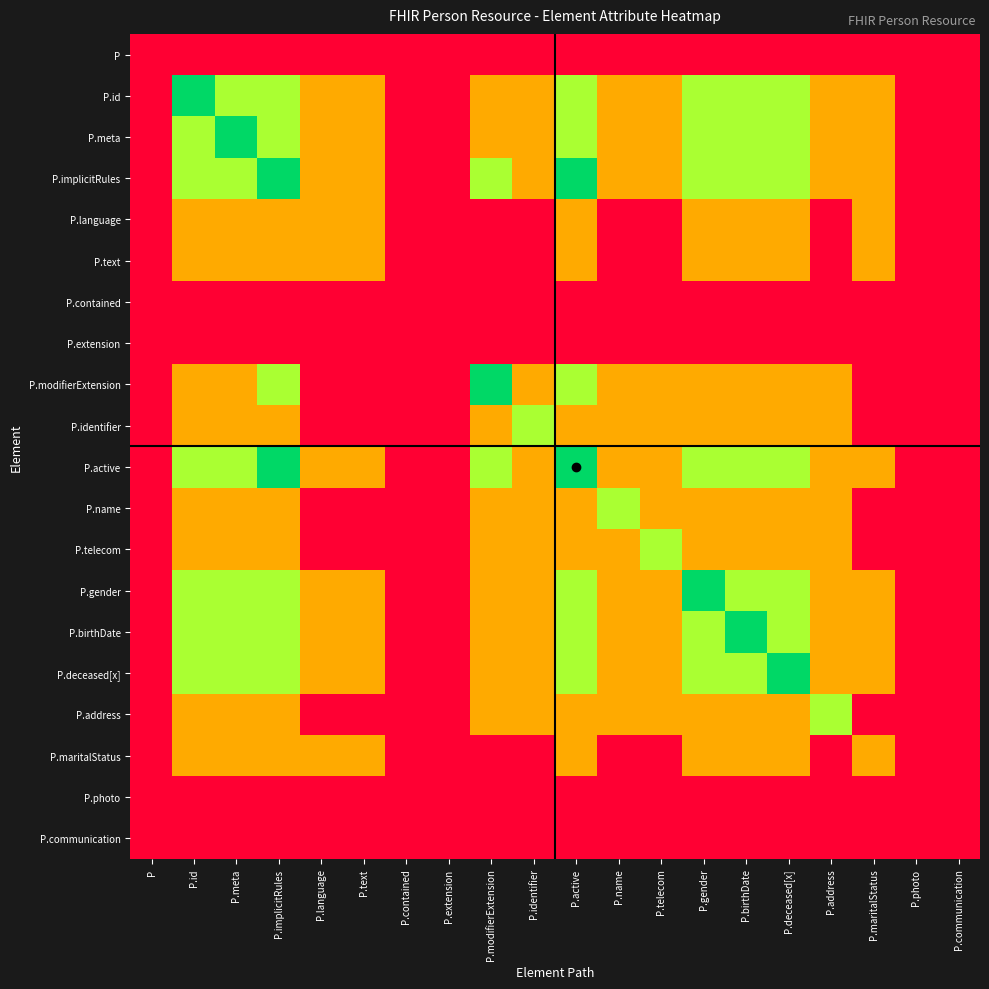

Reading left to right, list all the values displayed in this chart.

P: P=0	P.id=0	P.meta=0	P.implicitRules=0	P.language=0	P.text=0	P.contained=0	P.extension=0	P.modifierExtension=0	P.identifier=0	P.active=0	P.name=0	P.telecom=0	P.gender=0	P.birthDate=0	P.deceased[x]=0	P.address=0	P.maritalStatus=0	P.photo=0	P.communication=0
P.id: P=0	P.id=3	P.meta=2	P.implicitRules=2	P.language=1	P.text=1	P.contained=0	P.extension=0	P.modifierExtension=1	P.identifier=1	P.active=2	P.name=1	P.telecom=1	P.gender=2	P.birthDate=2	P.deceased[x]=2	P.address=1	P.maritalStatus=1	P.photo=0	P.communication=0
P.meta: P=0	P.id=2	P.meta=3	P.implicitRules=2	P.language=1	P.text=1	P.contained=0	P.extension=0	P.modifierExtension=1	P.identifier=1	P.active=2	P.name=1	P.telecom=1	P.gender=2	P.birthDate=2	P.deceased[x]=2	P.address=1	P.maritalStatus=1	P.photo=0	P.communication=0
P.implicitRules: P=0	P.id=2	P.meta=2	P.implicitRules=3	P.language=1	P.text=1	P.contained=0	P.extension=0	P.modifierExtension=2	P.identifier=1	P.active=3	P.name=1	P.telecom=1	P.gender=2	P.birthDate=2	P.deceased[x]=2	P.address=1	P.maritalStatus=1	P.photo=0	P.communication=0
P.language: P=0	P.id=1	P.meta=1	P.implicitRules=1	P.language=1	P.text=1	P.contained=0	P.extension=0	P.modifierExtension=0	P.identifier=0	P.active=1	P.name=0	P.telecom=0	P.gender=1	P.birthDate=1	P.deceased[x]=1	P.address=0	P.maritalStatus=1	P.photo=0	P.communication=0
P.text: P=0	P.id=1	P.meta=1	P.implicitRules=1	P.language=1	P.text=1	P.contained=0	P.extension=0	P.modifierExtension=0	P.identifier=0	P.active=1	P.name=0	P.telecom=0	P.gender=1	P.birthDate=1	P.deceased[x]=1	P.address=0	P.maritalStatus=1	P.photo=0	P.communication=0
P.contained: P=0	P.id=0	P.meta=0	P.implicitRules=0	P.language=0	P.text=0	P.contained=0	P.extension=0	P.modifierExtension=0	P.identifier=0	P.active=0	P.name=0	P.telecom=0	P.gender=0	P.birthDate=0	P.deceased[x]=0	P.address=0	P.maritalStatus=0	P.photo=0	P.communication=0
P.extension: P=0	P.id=0	P.meta=0	P.implicitRules=0	P.language=0	P.text=0	P.contained=0	P.extension=0	P.modifierExtension=0	P.identifier=0	P.active=0	P.name=0	P.telecom=0	P.gender=0	P.birthDate=0	P.deceased[x]=0	P.address=0	P.maritalStatus=0	P.photo=0	P.communication=0
P.modifierExtension: P=0	P.id=1	P.meta=1	P.implicitRules=2	P.language=0	P.text=0	P.contained=0	P.extension=0	P.modifierExtension=3	P.identifier=1	P.active=2	P.name=1	P.telecom=1	P.gender=1	P.birthDate=1	P.deceased[x]=1	P.address=1	P.maritalStatus=0	P.photo=0	P.communication=0
P.identifier: P=0	P.id=1	P.meta=1	P.implicitRules=1	P.language=0	P.text=0	P.contained=0	P.extension=0	P.modifierExtension=1	P.identifier=2	P.active=1	P.name=1	P.telecom=1	P.gender=1	P.birthDate=1	P.deceased[x]=1	P.address=1	P.maritalStatus=0	P.photo=0	P.communication=0
P.active: P=0	P.id=2	P.meta=2	P.implicitRules=3	P.language=1	P.text=1	P.contained=0	P.extension=0	P.modifierExtension=2	P.identifier=1	P.active=3	P.name=1	P.telecom=1	P.gender=2	P.birthDate=2	P.deceased[x]=2	P.address=1	P.maritalStatus=1	P.photo=0	P.communication=0
P.name: P=0	P.id=1	P.meta=1	P.implicitRules=1	P.language=0	P.text=0	P.contained=0	P.extension=0	P.modifierExtension=1	P.identifier=1	P.active=1	P.name=2	P.telecom=1	P.gender=1	P.birthDate=1	P.deceased[x]=1	P.address=1	P.maritalStatus=0	P.photo=0	P.communication=0
P.telecom: P=0	P.id=1	P.meta=1	P.implicitRules=1	P.language=0	P.text=0	P.contained=0	P.extension=0	P.modifierExtension=1	P.identifier=1	P.active=1	P.name=1	P.telecom=2	P.gender=1	P.birthDate=1	P.deceased[x]=1	P.address=1	P.maritalStatus=0	P.photo=0	P.communication=0
P.gender: P=0	P.id=2	P.meta=2	P.implicitRules=2	P.language=1	P.text=1	P.contained=0	P.extension=0	P.modifierExtension=1	P.identifier=1	P.active=2	P.name=1	P.telecom=1	P.gender=3	P.birthDate=2	P.deceased[x]=2	P.address=1	P.maritalStatus=1	P.photo=0	P.communication=0
P.birthDate: P=0	P.id=2	P.meta=2	P.implicitRules=2	P.language=1	P.text=1	P.contained=0	P.extension=0	P.modifierExtension=1	P.identifier=1	P.active=2	P.name=1	P.telecom=1	P.gender=2	P.birthDate=3	P.deceased[x]=2	P.address=1	P.maritalStatus=1	P.photo=0	P.communication=0
P.deceased[x]: P=0	P.id=2	P.meta=2	P.implicitRules=2	P.language=1	P.text=1	P.contained=0	P.extension=0	P.modifierExtension=1	P.identifier=1	P.active=2	P.name=1	P.telecom=1	P.gender=2	P.birthDate=2	P.deceased[x]=3	P.address=1	P.maritalStatus=1	P.photo=0	P.communication=0
P.address: P=0	P.id=1	P.meta=1	P.implicitRules=1	P.language=0	P.text=0	P.contained=0	P.extension=0	P.modifierExtension=1	P.identifier=1	P.active=1	P.name=1	P.telecom=1	P.gender=1	P.birthDate=1	P.deceased[x]=1	P.address=2	P.maritalStatus=0	P.photo=0	P.communication=0
P.maritalStatus: P=0	P.id=1	P.meta=1	P.implicitRules=1	P.language=1	P.text=1	P.contained=0	P.extension=0	P.modifierExtension=0	P.identifier=0	P.active=1	P.name=0	P.telecom=0	P.gender=1	P.birthDate=1	P.deceased[x]=1	P.address=0	P.maritalStatus=1	P.photo=0	P.communication=0
P.photo: P=0	P.id=0	P.meta=0	P.implicitRules=0	P.language=0	P.text=0	P.contained=0	P.extension=0	P.modifierExtension=0	P.identifier=0	P.active=0	P.name=0	P.telecom=0	P.gender=0	P.birthDate=0	P.deceased[x]=0	P.address=0	P.maritalStatus=0	P.photo=0	P.communication=0
P.communication: P=0	P.id=0	P.meta=0	P.implicitRules=0	P.language=0	P.text=0	P.contained=0	P.extension=0	P.modifierExtension=0	P.identifier=0	P.active=0	P.name=0	P.telecom=0	P.gender=0	P.birthDate=0	P.deceased[x]=0	P.address=0	P.maritalStatus=0	P.photo=0	P.communication=0